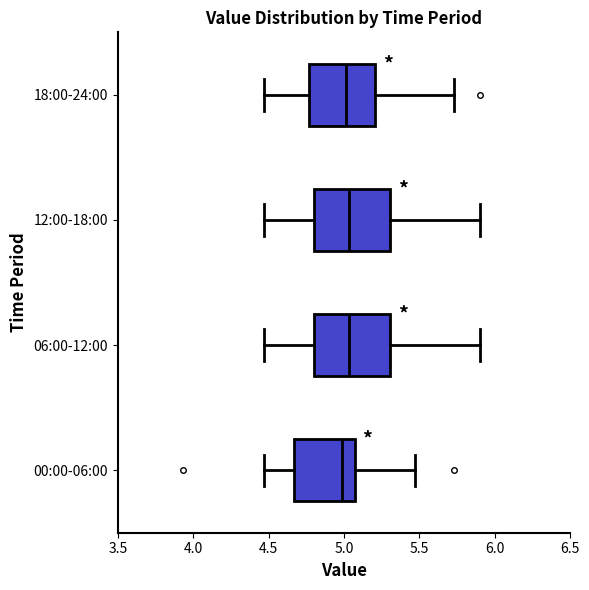

Reading bottom to top, read every box against the x-axis: the position of its median line, the range the box covers, and the ends of its whiskers. The values are not printed on the chart, so give them approximately, as read against the axis.

00:00-06:00: median 5.00, box 4.65 to 5.05, whiskers 4.45 to 5.45
06:00-12:00: median 5.05, box 4.80 to 5.30, whiskers 4.45 to 5.90
12:00-18:00: median 5.05, box 4.80 to 5.30, whiskers 4.45 to 5.90
18:00-24:00: median 5.00, box 4.75 to 5.20, whiskers 4.45 to 5.75